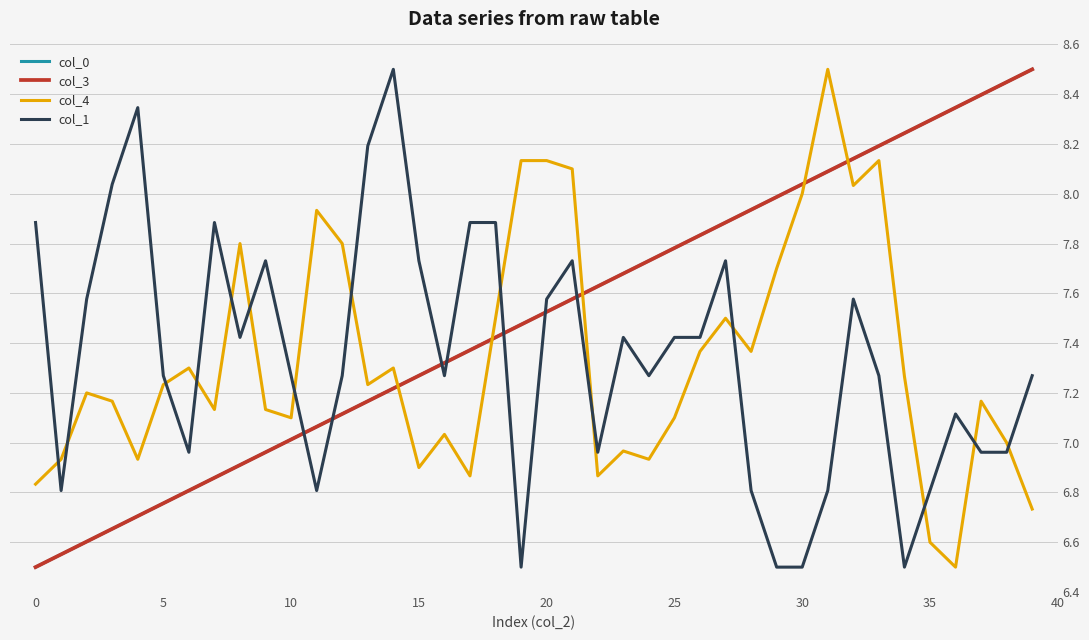

Which series ends up on top after the final intersection of col_1 and col_0?

col_0